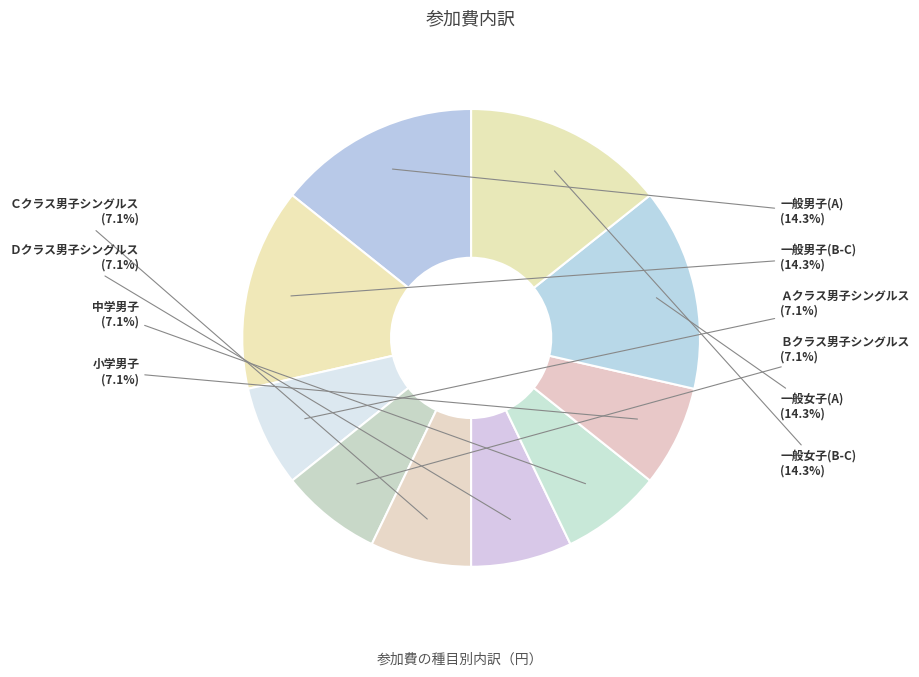

What percentage is the 一般女子(A) slice, to the nearest percent?

14%